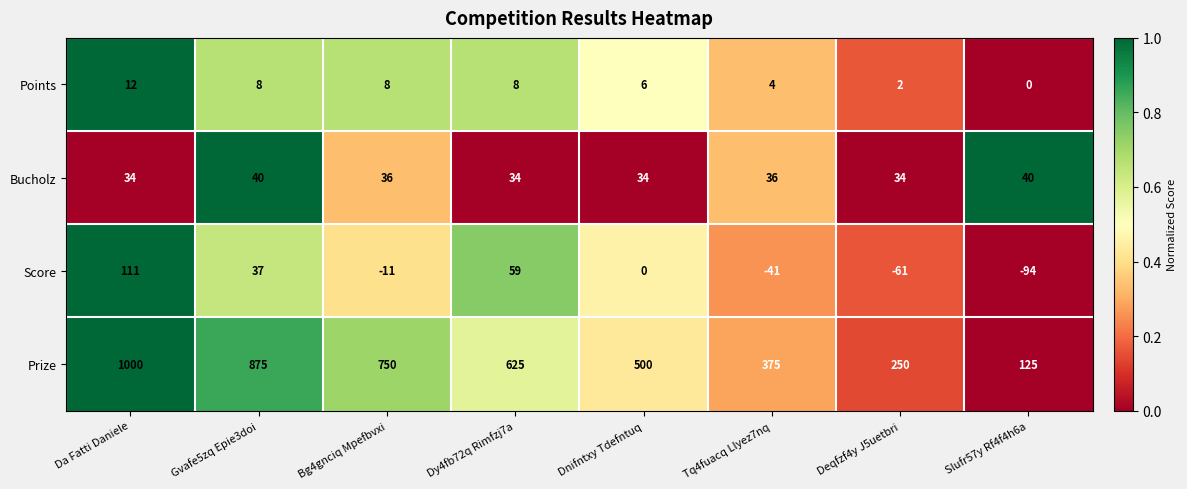

List the series in order of their peak value, lowest first.

Points, Bucholz, Score, Prize